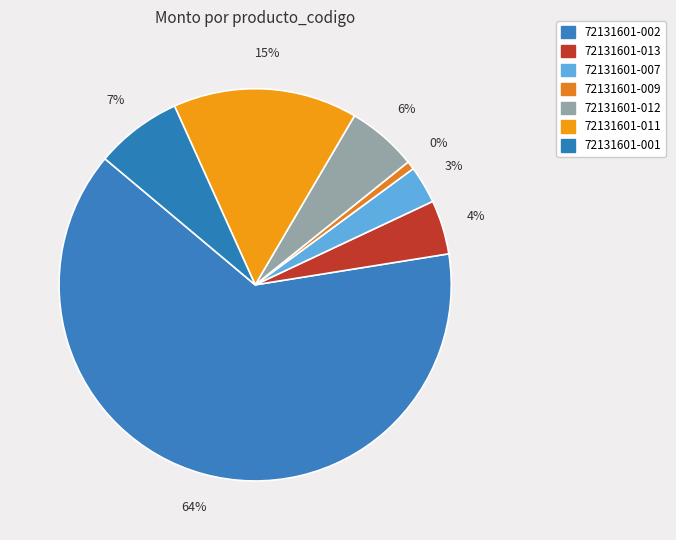

To the nearest percent, what percentage of the pie is 72131601-001?

7%